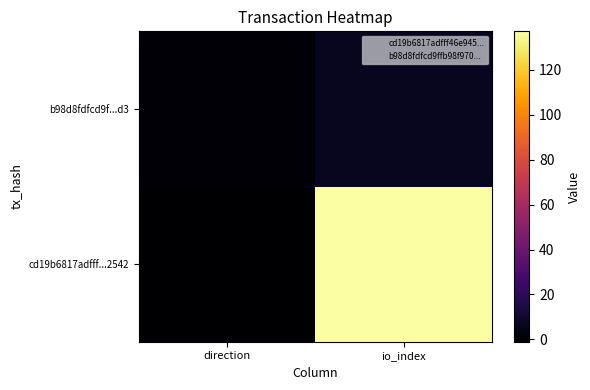

Rank the series by their average value, from lowest to highest.

b98d8fdfcd9f...d3, cd19b6817adfff...2542